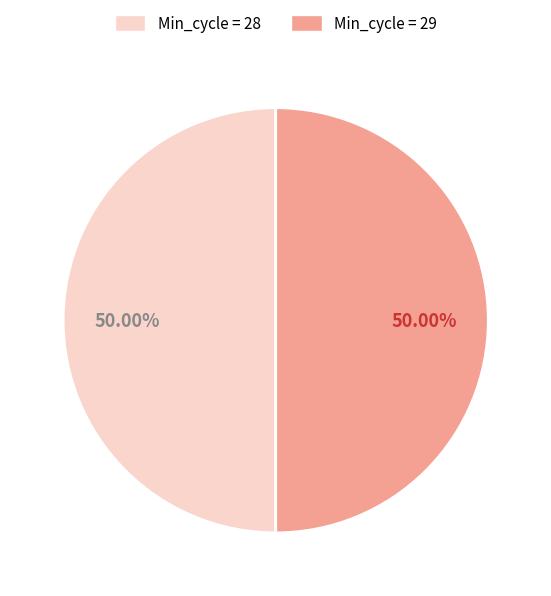

Do Min_cycle = 29 and Min_cycle = 28 together represent more than half of the pie?

Yes